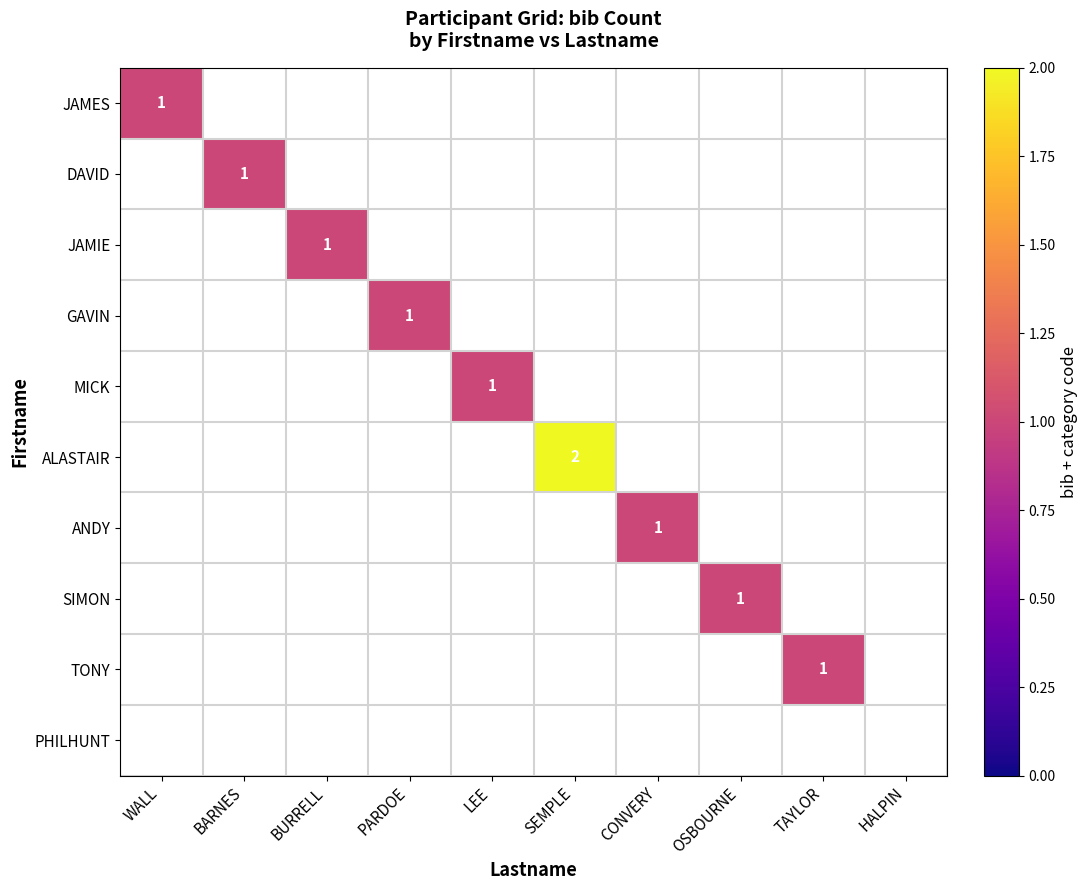

How many data points does each series have?

10